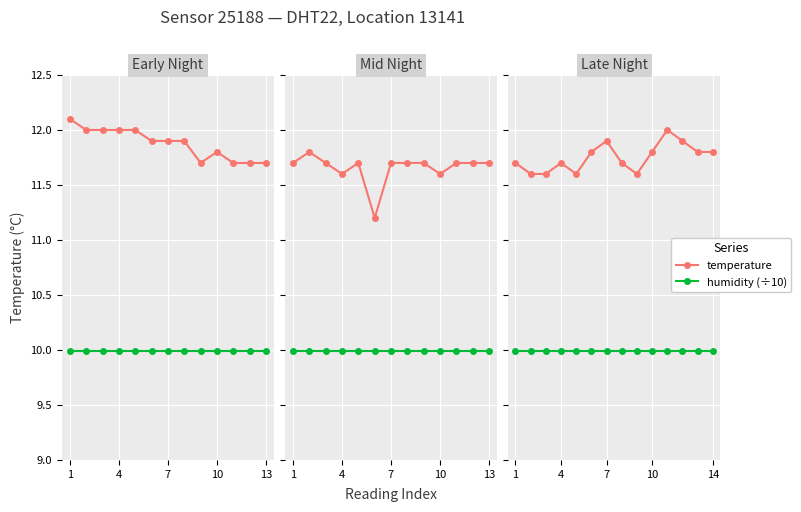

Which series has the widest spread of values?

temperature